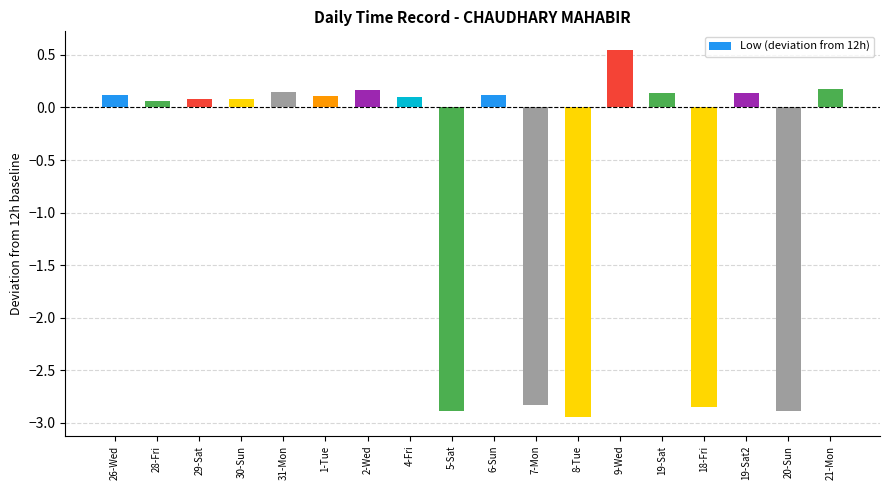

What position from the right is 6-Sun?

9